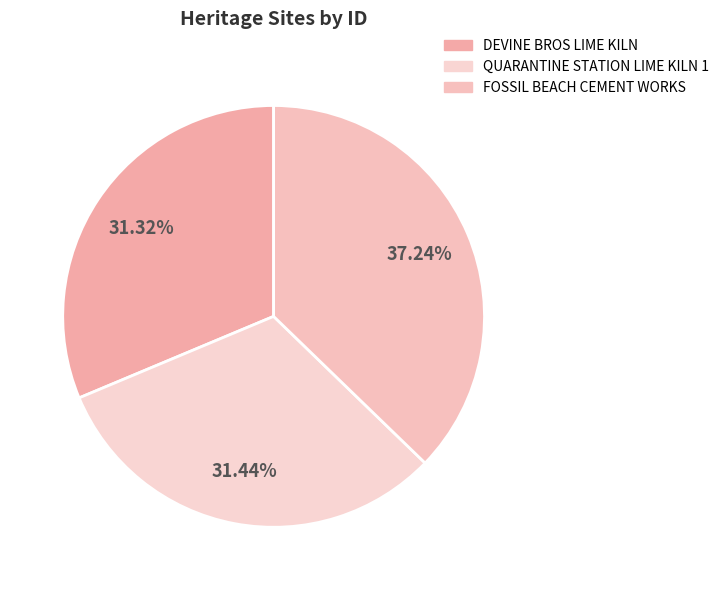

The QUARANTINE STATION LIME KILN 1 slice represents 42% of the pie. True or false?

False